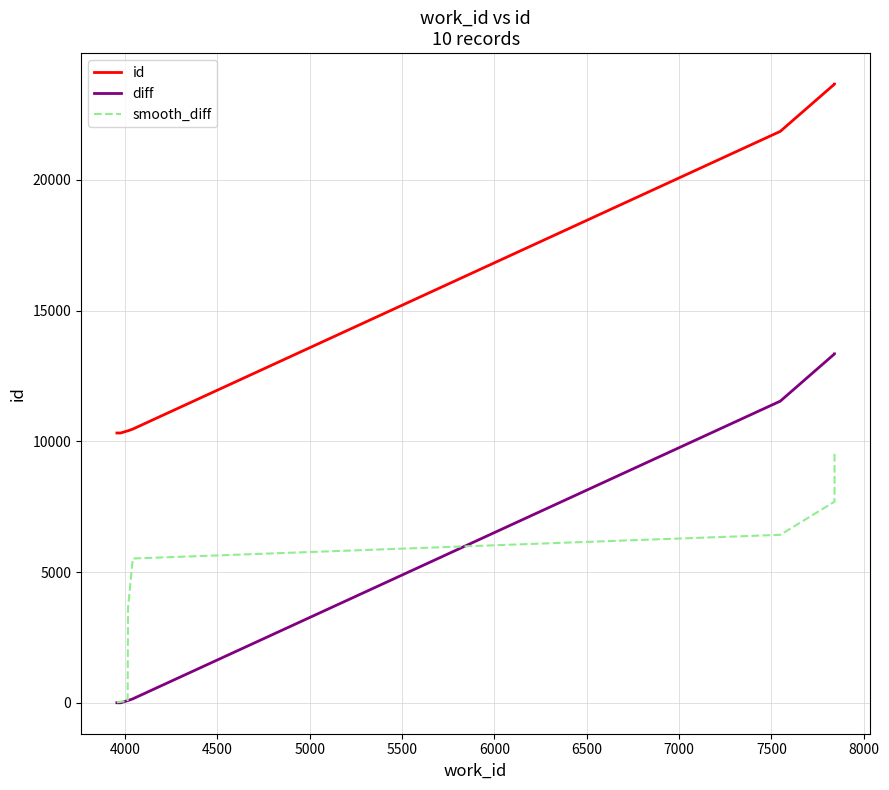

At how many categories does at least one series exceed 19971?

3